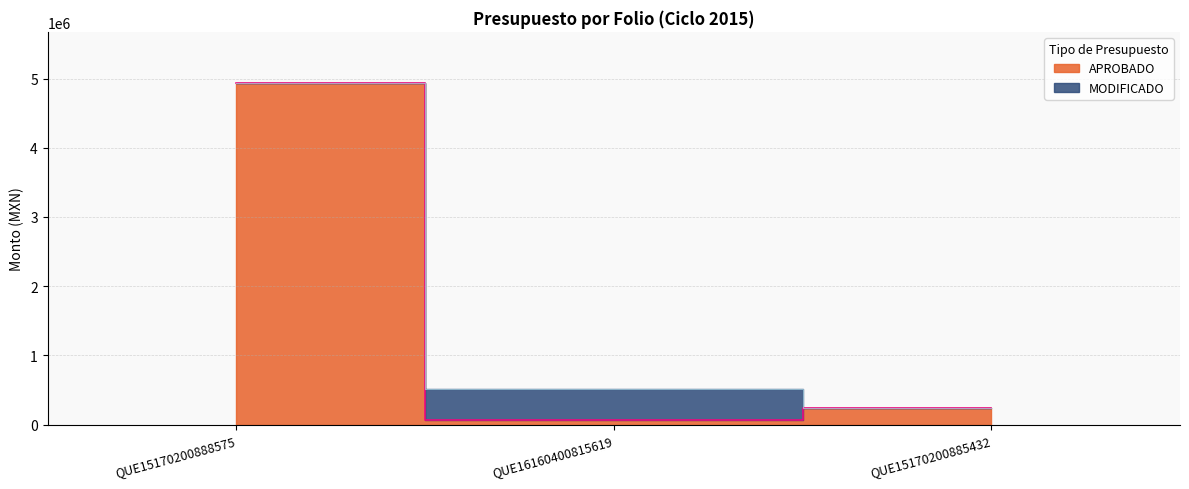

Between QUE15170200888575 and QUE15170200885432, which series saw the biggest shift?

APROBADO